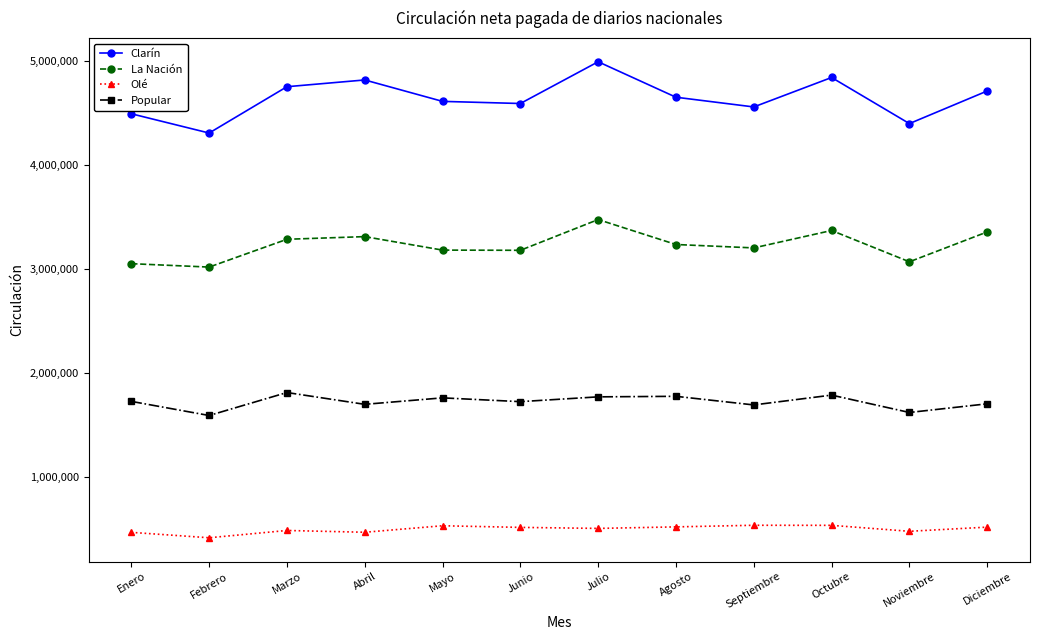

How many lines are shown in the chart?

4